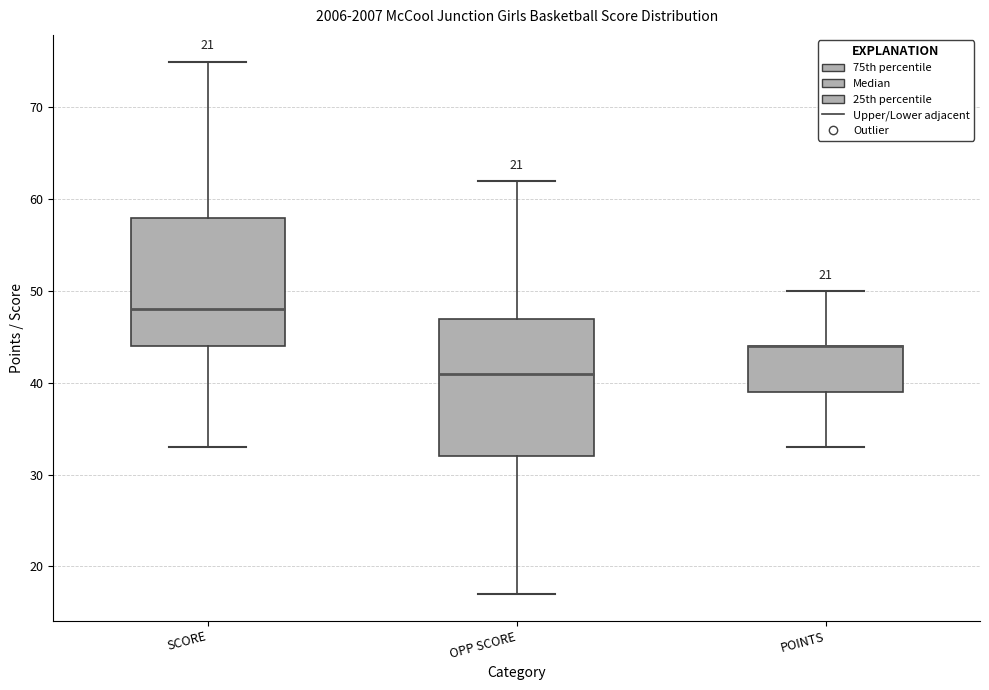

Reading left to right, read every box against the y-axis: the position of its median line, the range the box covers, and the ends of its whiskers. The values are not printed on the chart, so give them approximately, as read against the axis.

SCORE: median 48, box 44 to 58, whiskers 33 to 75
OPP SCORE: median 41, box 32 to 47, whiskers 17 to 62
POINTS: median 44 (drawn on the box's upper edge), box 39 to 44, whiskers 33 to 50